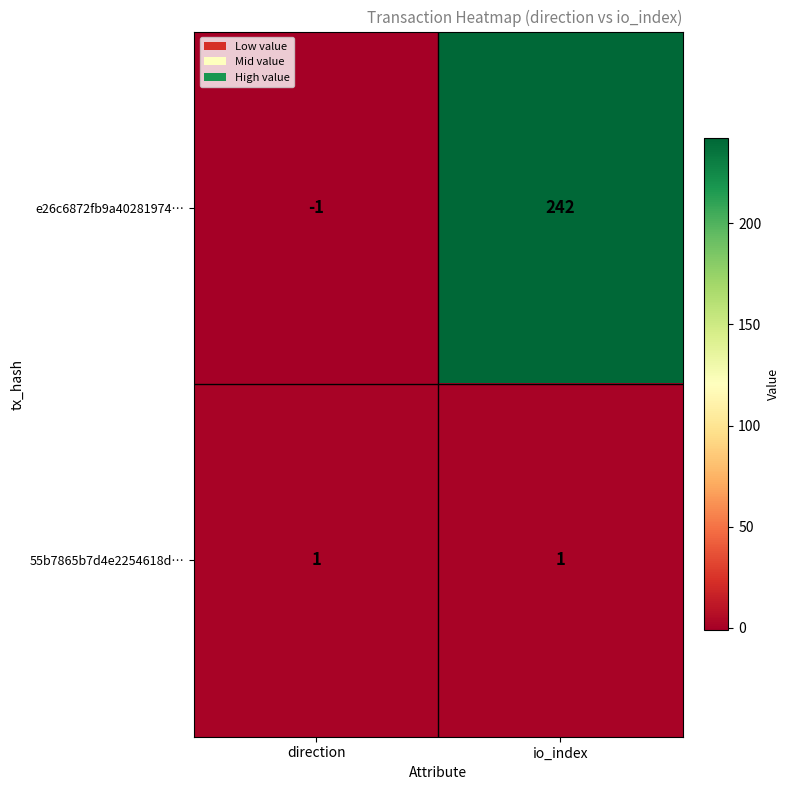

List the series in order of their overall mean, highest first.

e26c6872fb9a40281974…, 55b7865b7d4e2254618d…